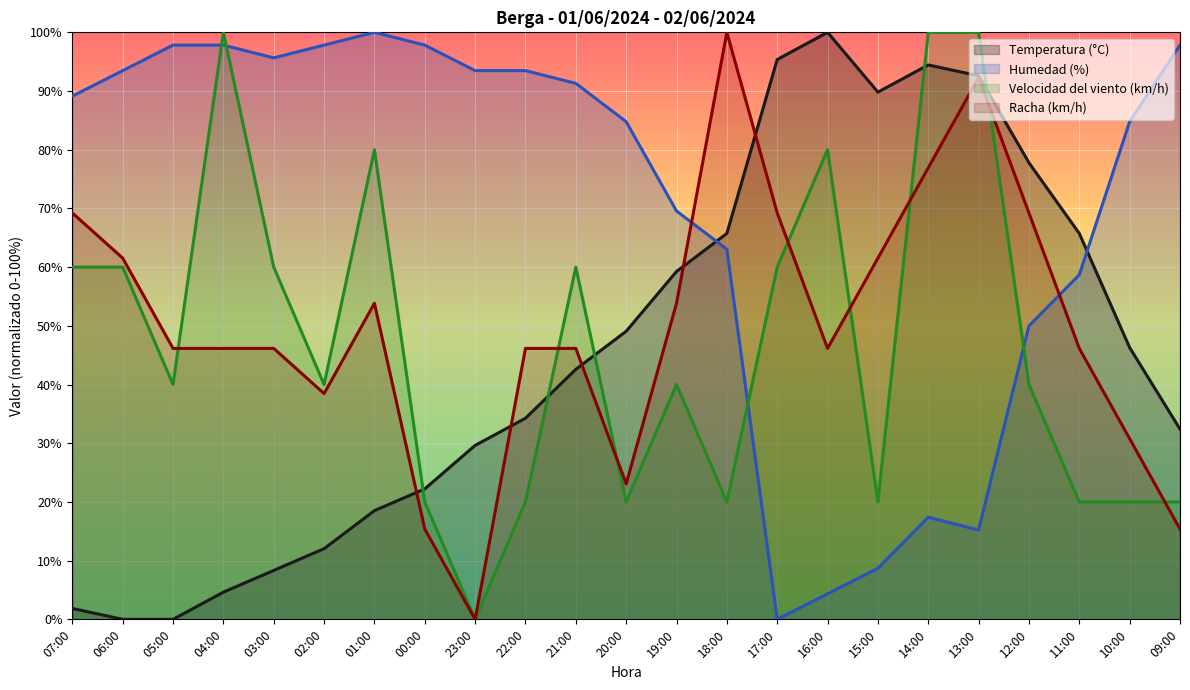

True or false: Humedad (%) has more than 2 points higher than both neighbors.

False